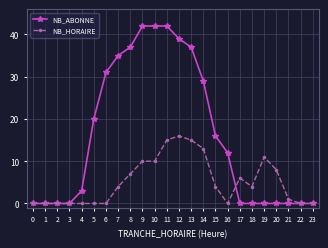

What is the maximum value shown in the chart?

42